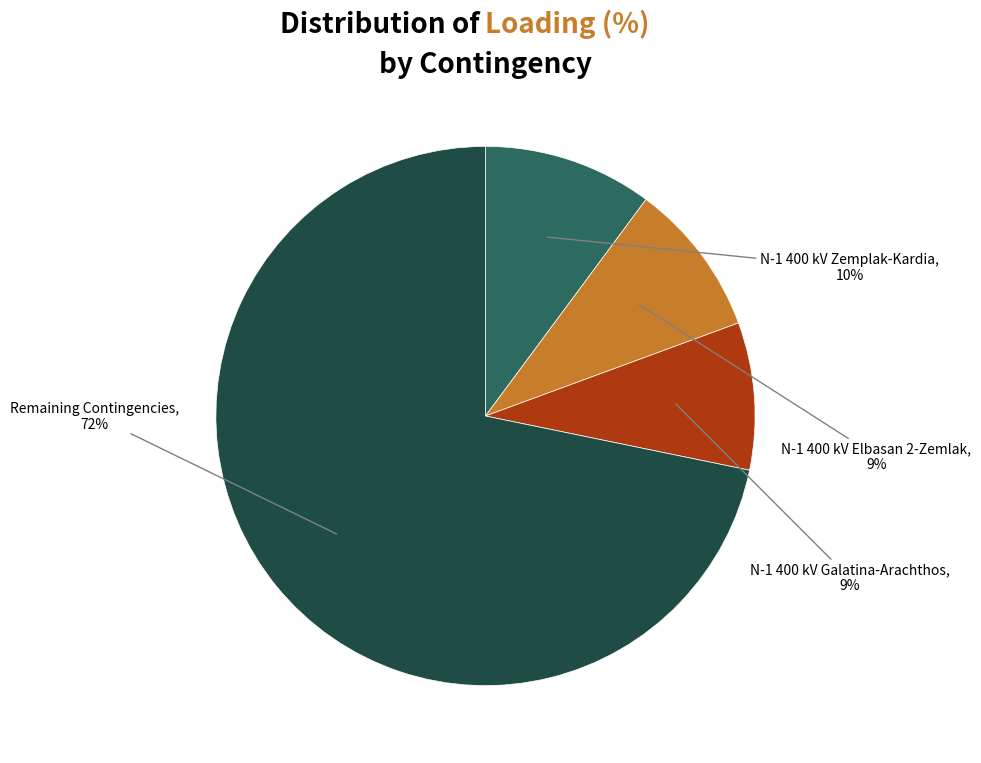

Is there any slice that represents more than half of the pie?

Yes